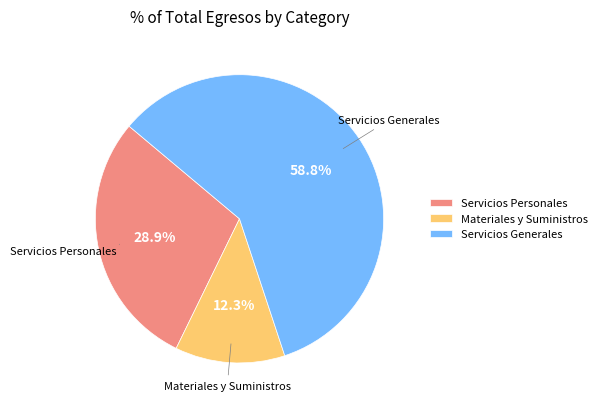

Which category has the biggest portion of the pie?

Servicios Generales